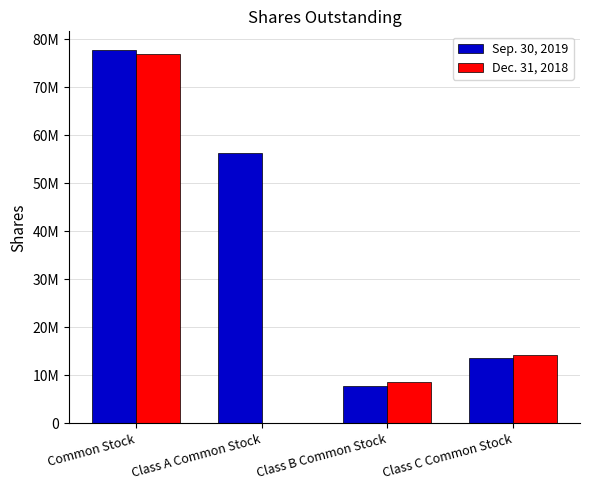

What is the difference between the second highest and second lowest values in the Sep. 30, 2019 series?

42573138